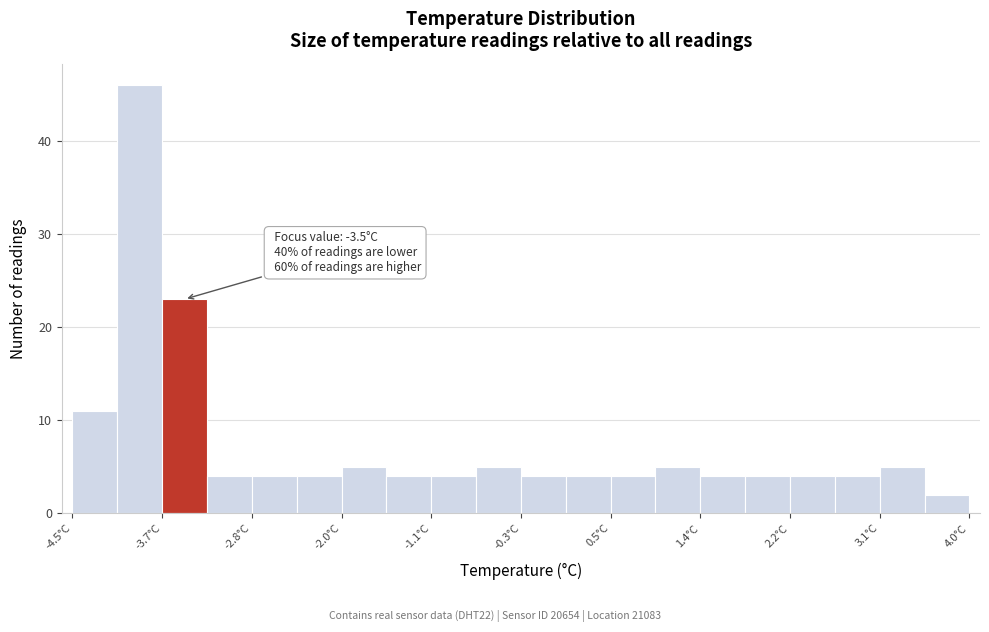

Over which range of the x-axis is the bar tallest?

-4.1 to -3.7